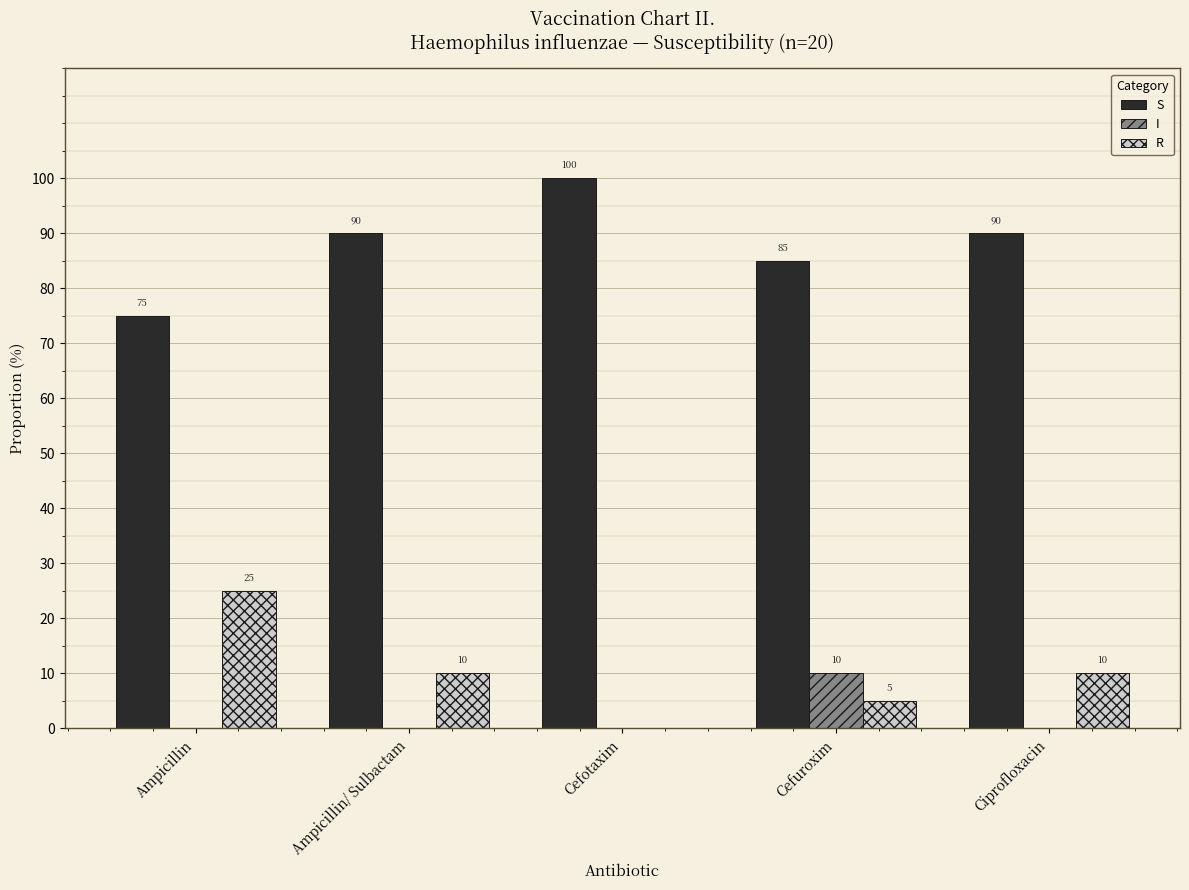

What is the maximum value for R?

25